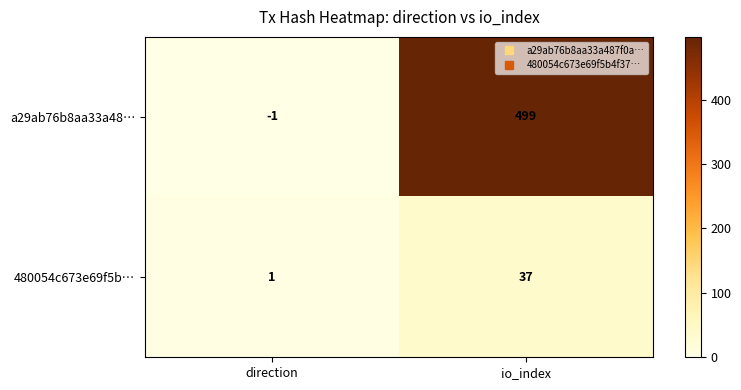

What is the spread (max minus min) of values at direction?

2